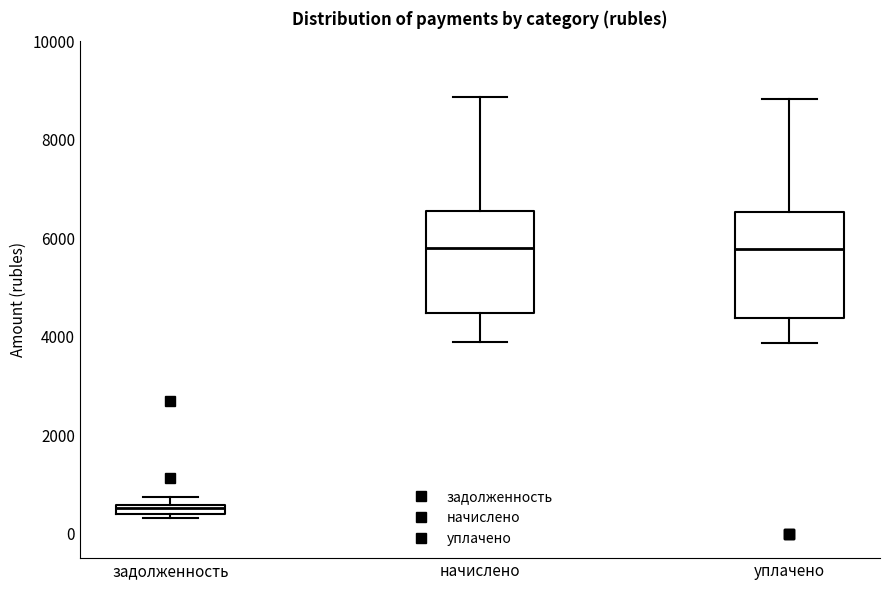

Which box has the lowest median line?

задолженность